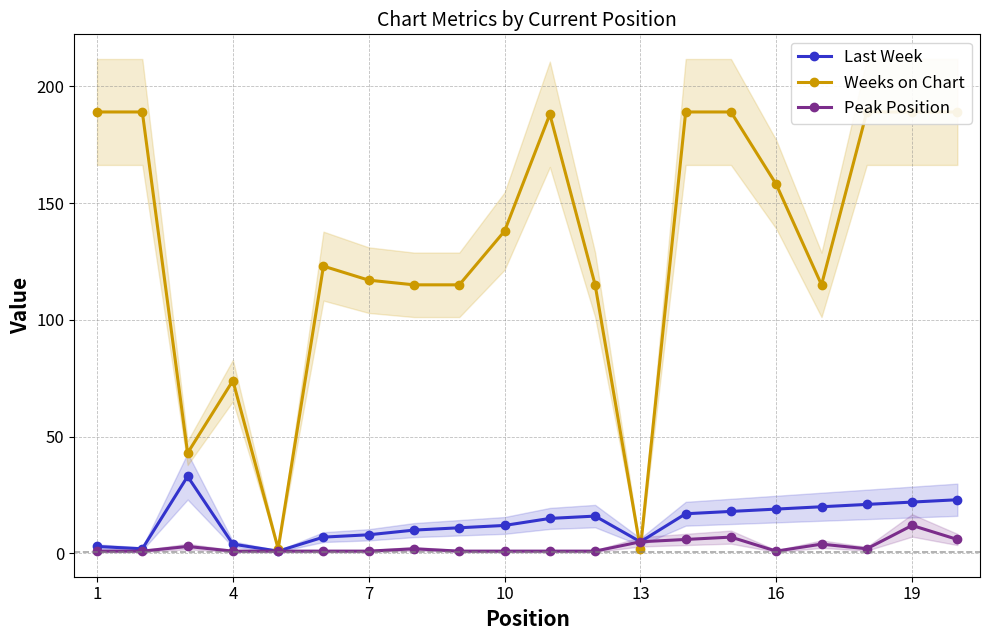

How many lines are shown in the chart?

3